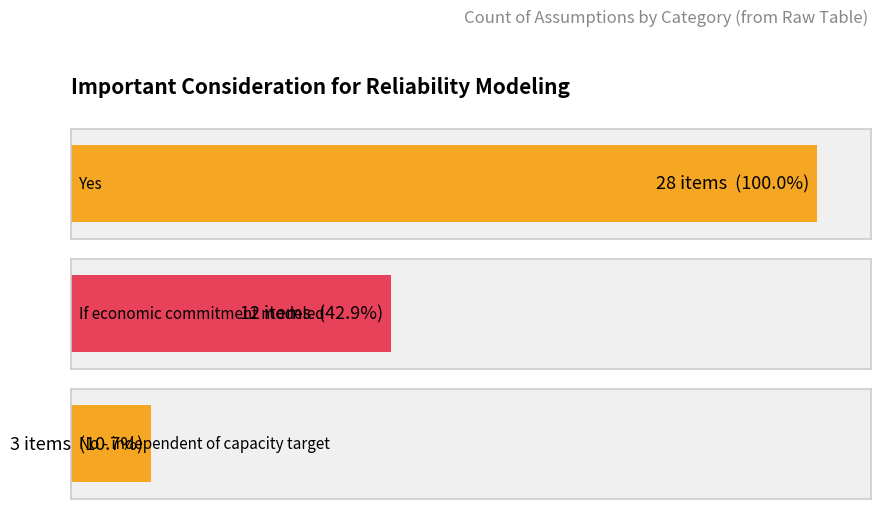

What position from the left is Yes?

1